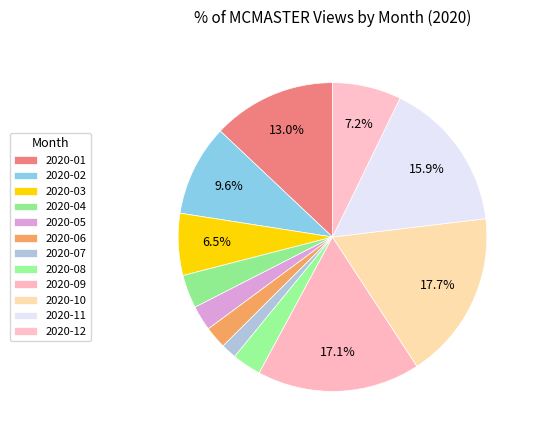

Is it true that 2020-01 is 13% of the pie?

True